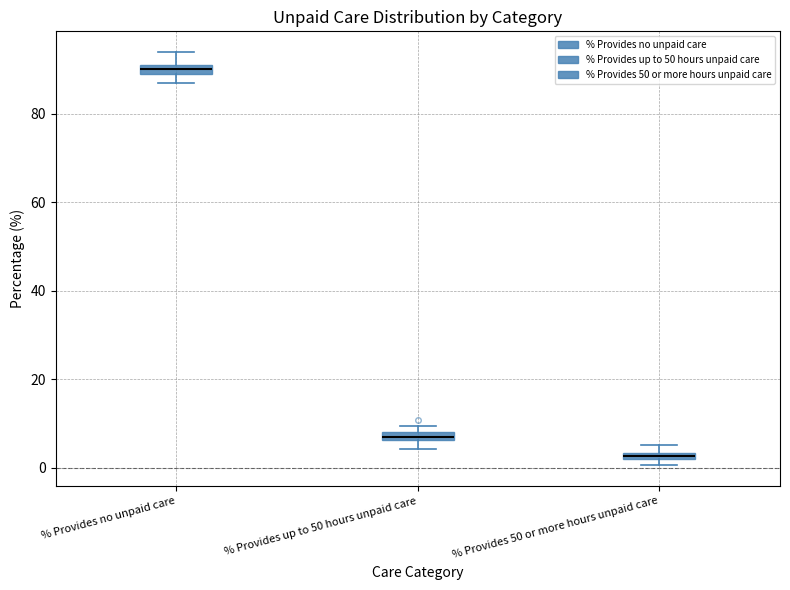

Where is the lower edge of the box for % Provides no unpaid care on the y-axis? The values are not printed on the chart, so give them approximately, as read against the axis.

90